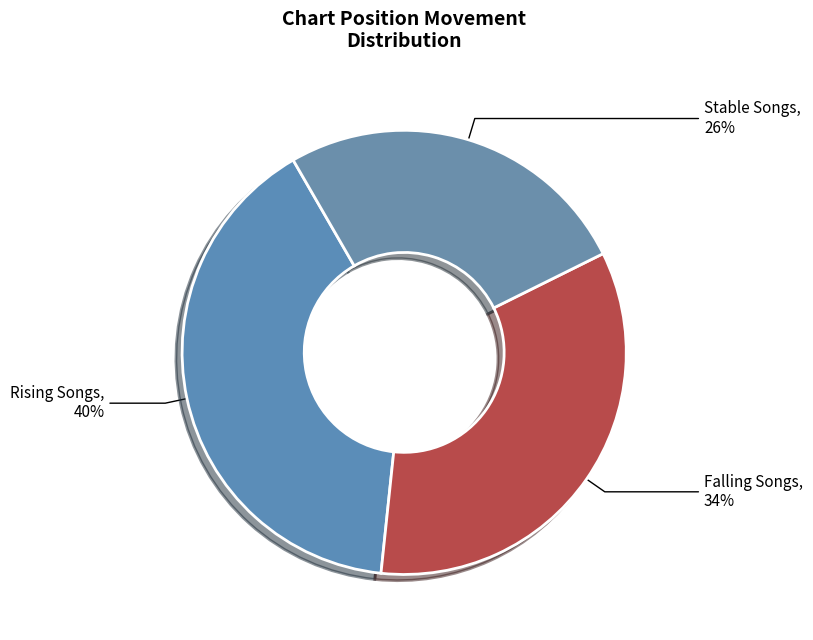

Which has a higher value, Stable Songs or Rising Songs?

Rising Songs